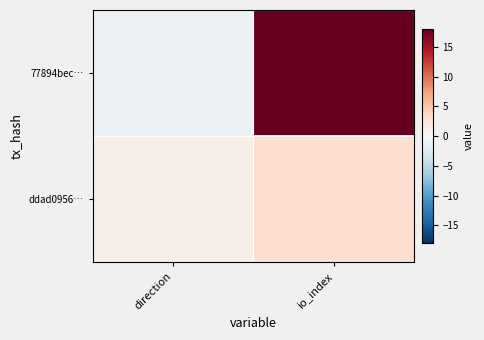

What is the spread (max minus min) of values at direction?

2